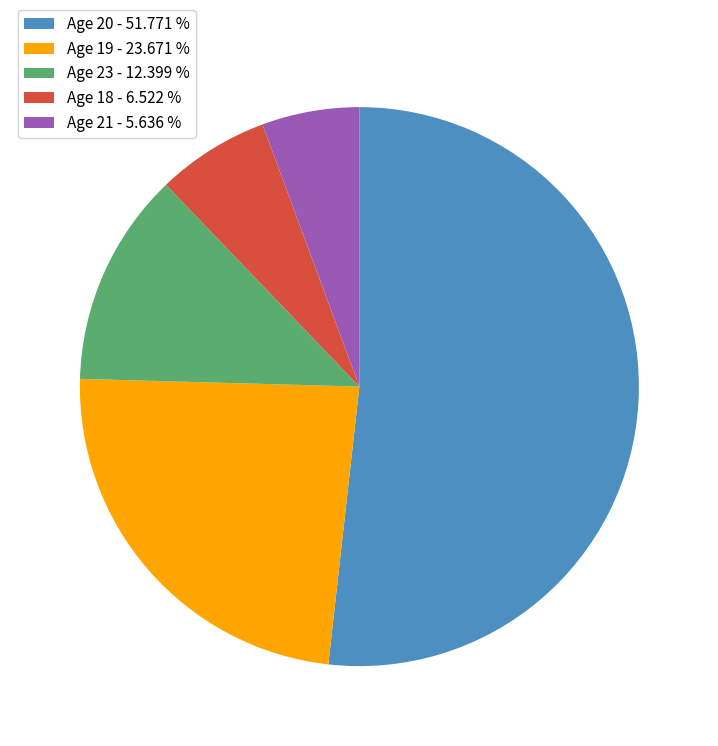

Rank the categories by value from highest to lowest.

Age 20 - 51.771 %, Age 19 - 23.671 %, Age 23 - 12.399 %, Age 18 - 6.522 %, Age 21 - 5.636 %